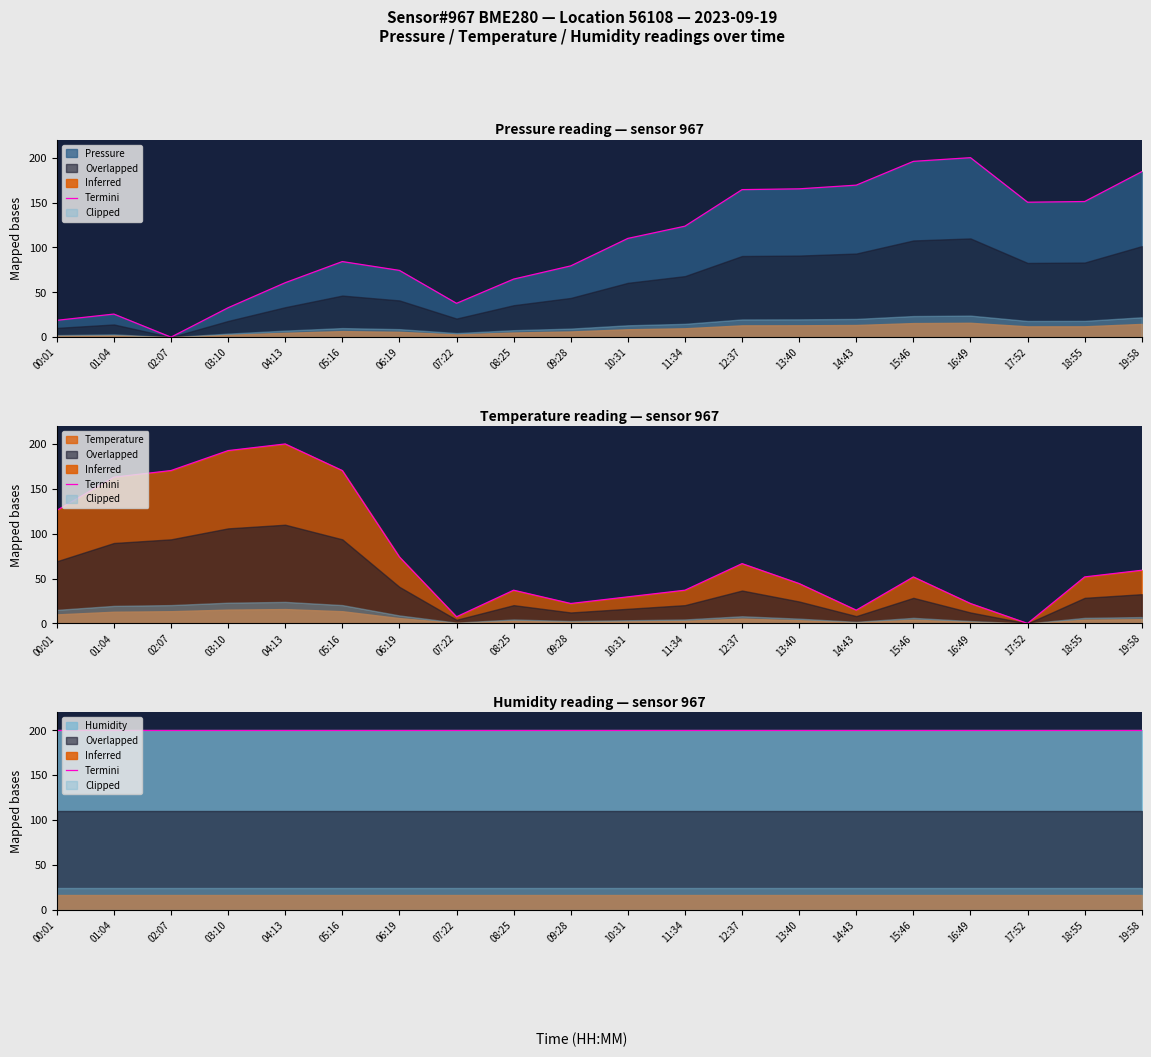

What is the difference between the Temperature values at 14:43 and 13:40?

29.6